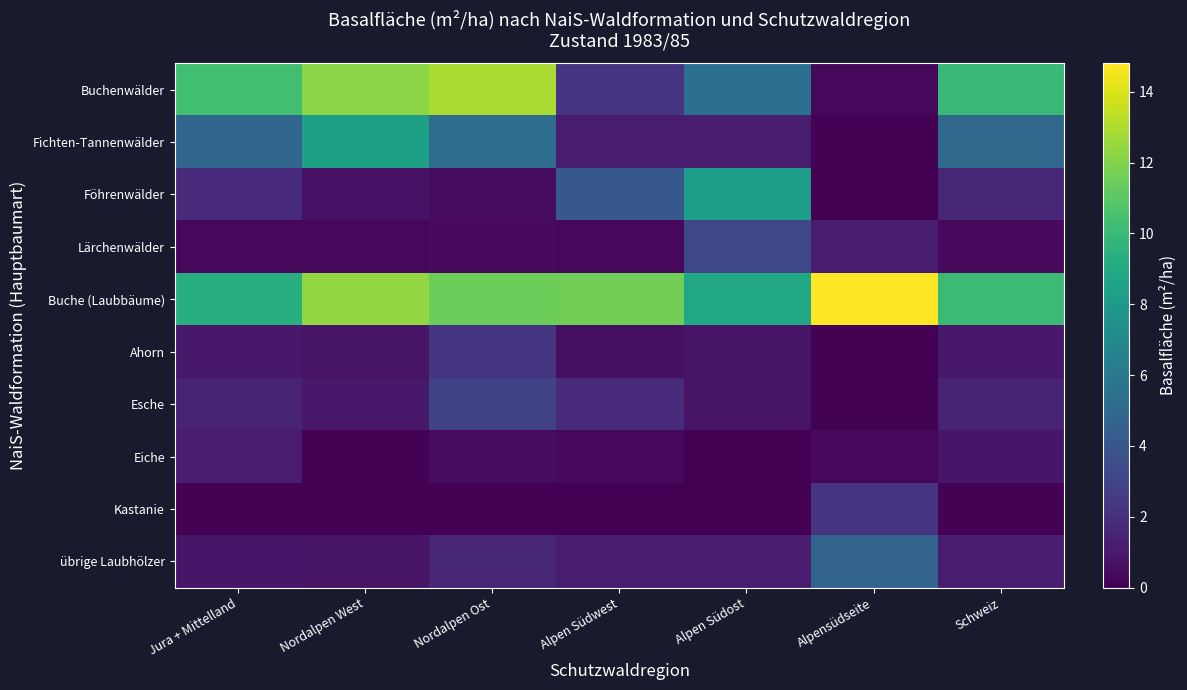

Rank the series at Alpensüdseite from highest to lowest value.

Buche (Laubbäume), übrige Laubhölzer, Kastanie, Lärchenwälder, Buchenwälder, Eiche, Fichten-Tannenwälder, Ahorn, Esche, Föhrenwälder